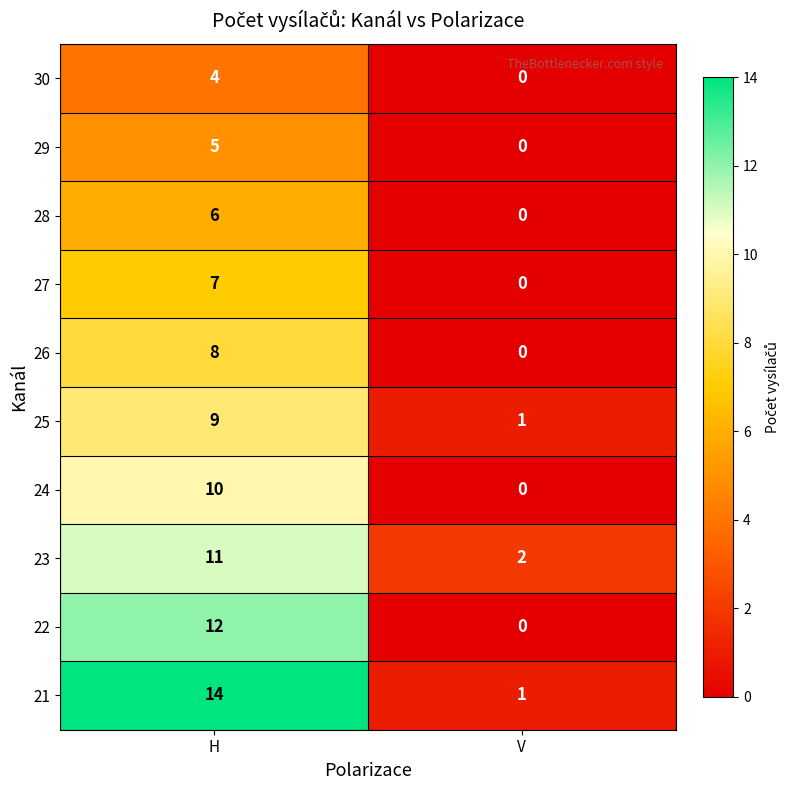

How many values in 28 are above zero?

1